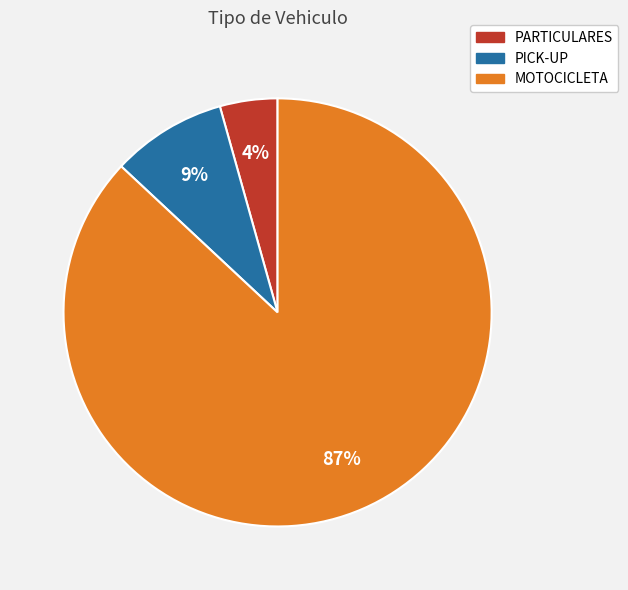

Which has a higher value, PICK-UP or PARTICULARES?

PICK-UP